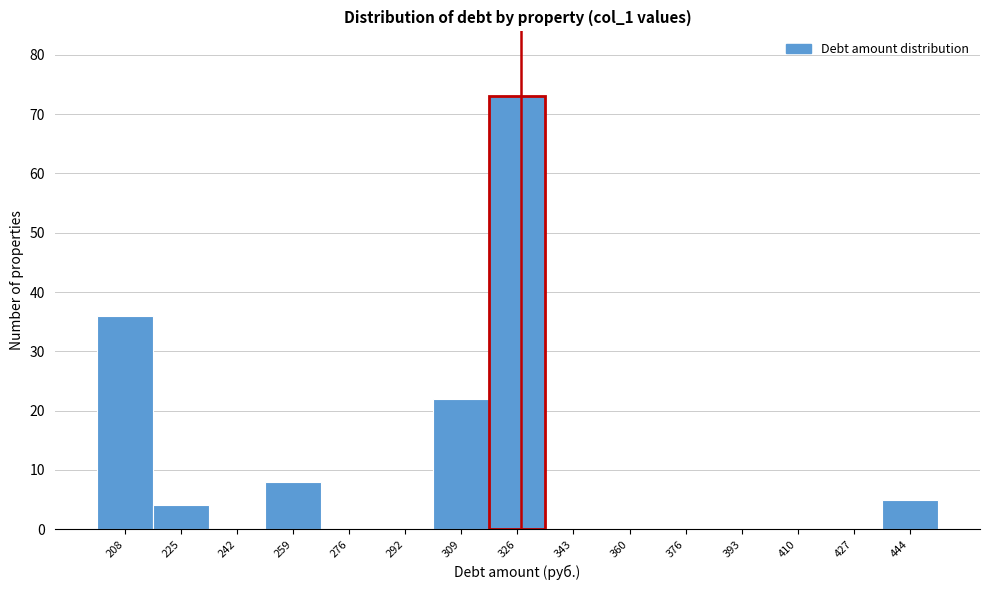

Reading right to left, what are all the values shown in this chart?

444=5	427=0	410=0	393=0	376=0	360=0	343=0	326=73	309=22	292=0	276=0	259=8	242=0	225=4	208=36